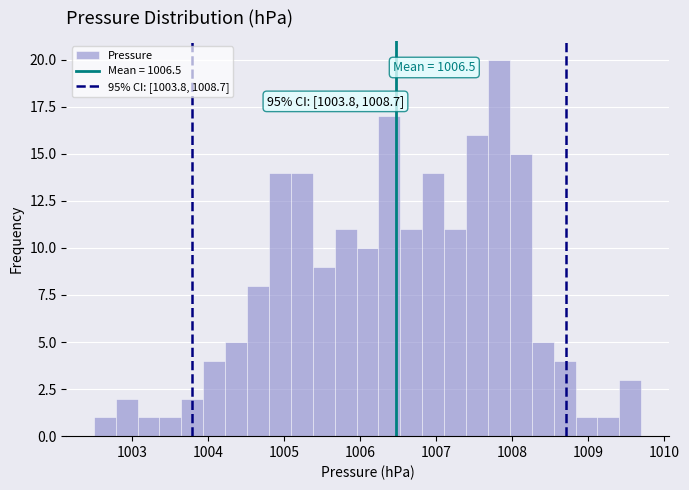

Read against the x-axis, roughly where is the centre of the tallest bar?

1007.8